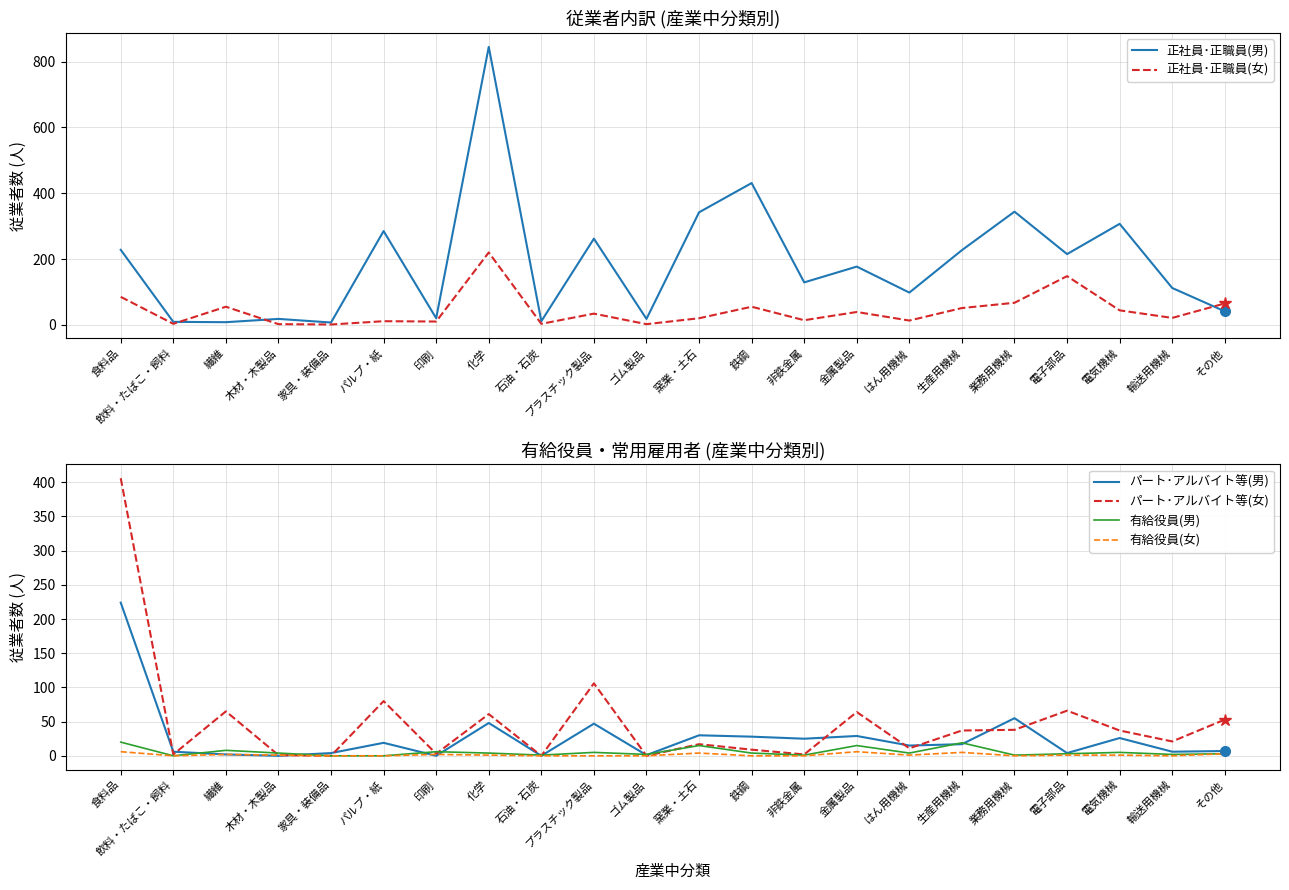

What is the label of the 3rd point from the right?

電気機械